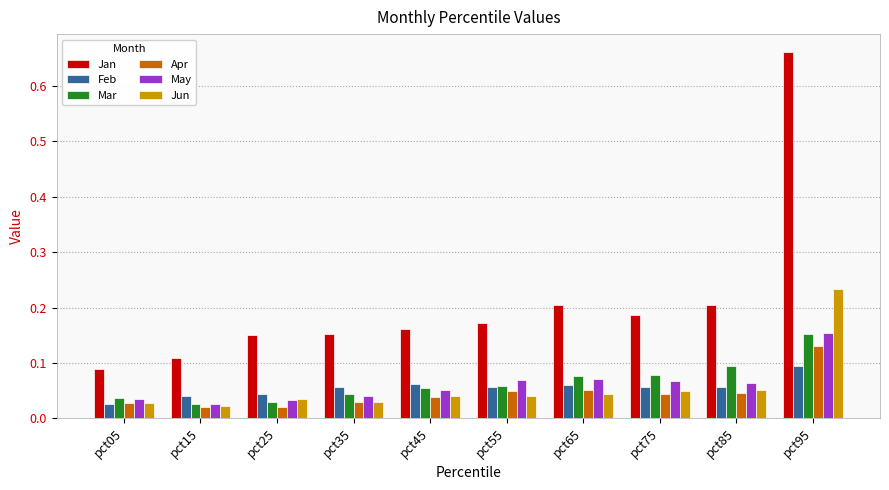

How many Jun values are between 0 and 1?

10